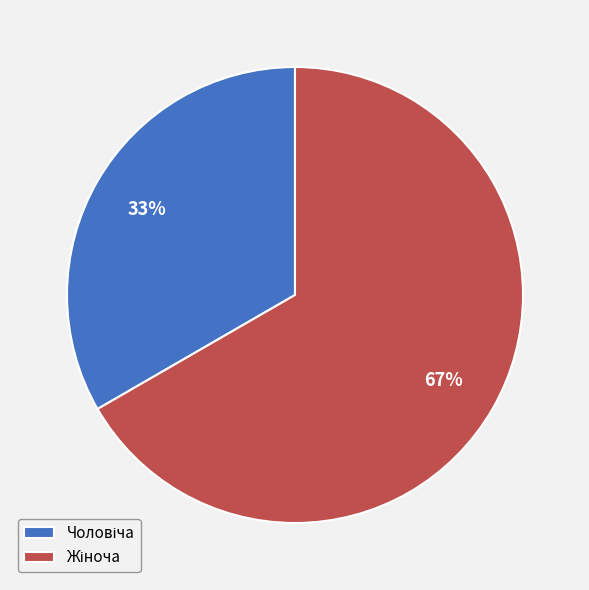

How many slices are in this pie chart?

2